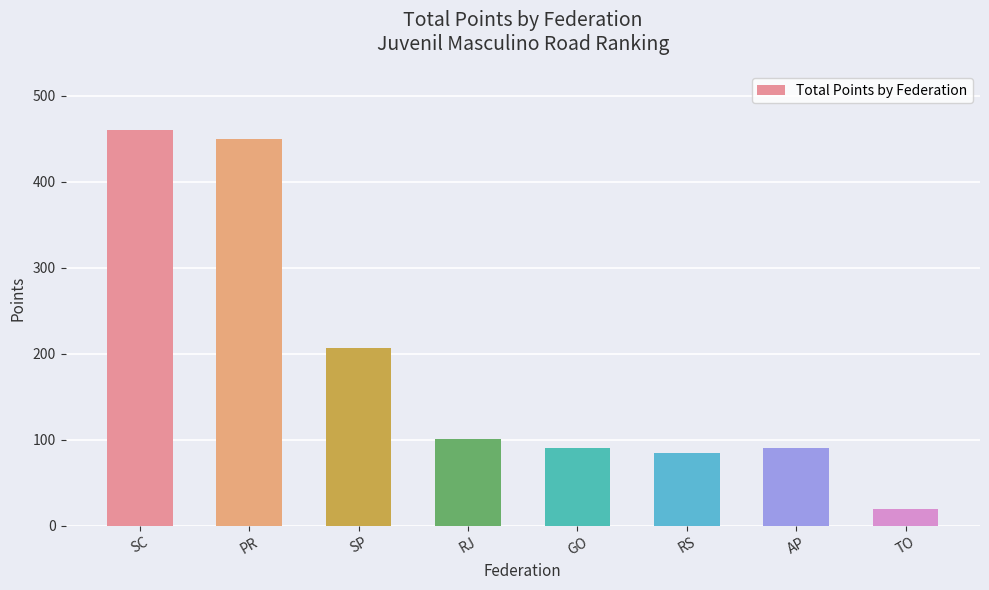

What is the smallest value displayed?

19